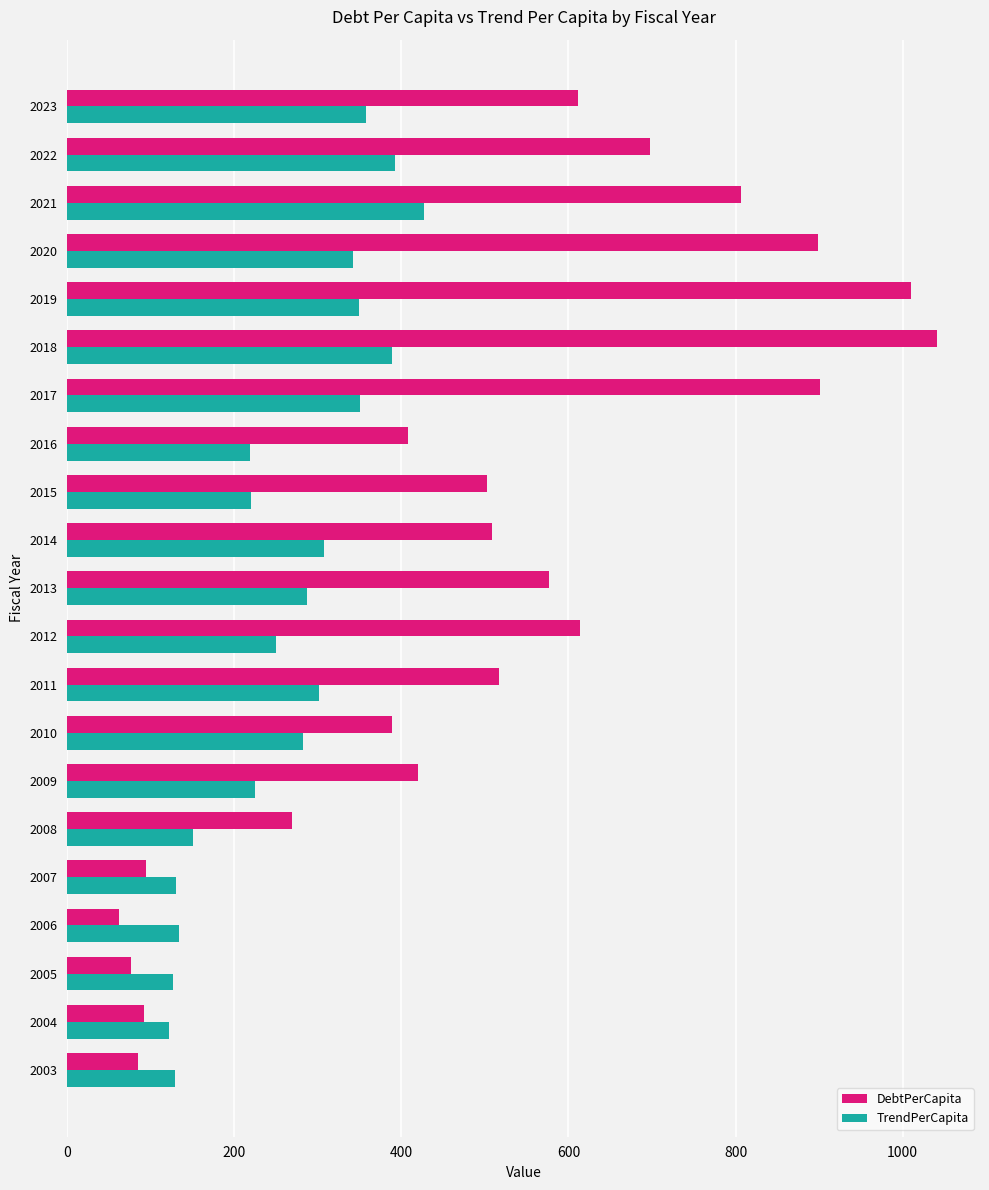

Which series has the widest spread of values?

DebtPerCapita